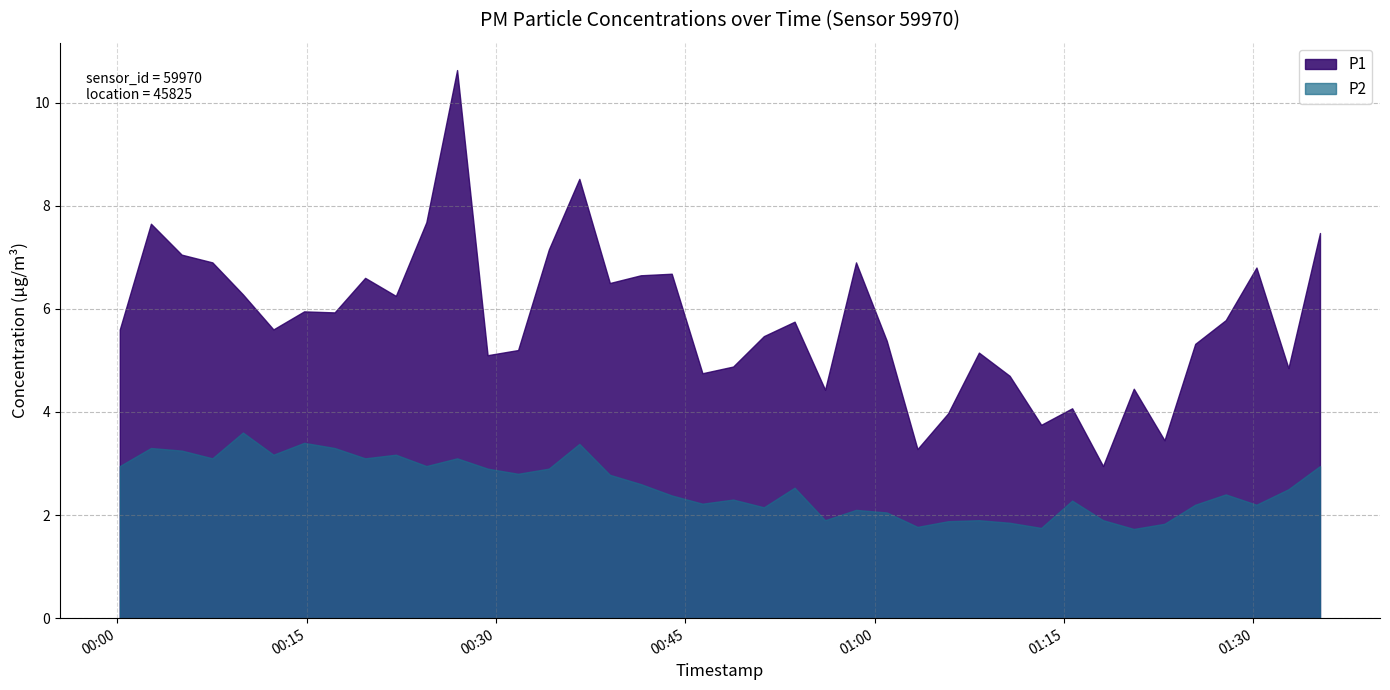

What is the total value across all series at 2023-05-07T00:41:28?

9.2